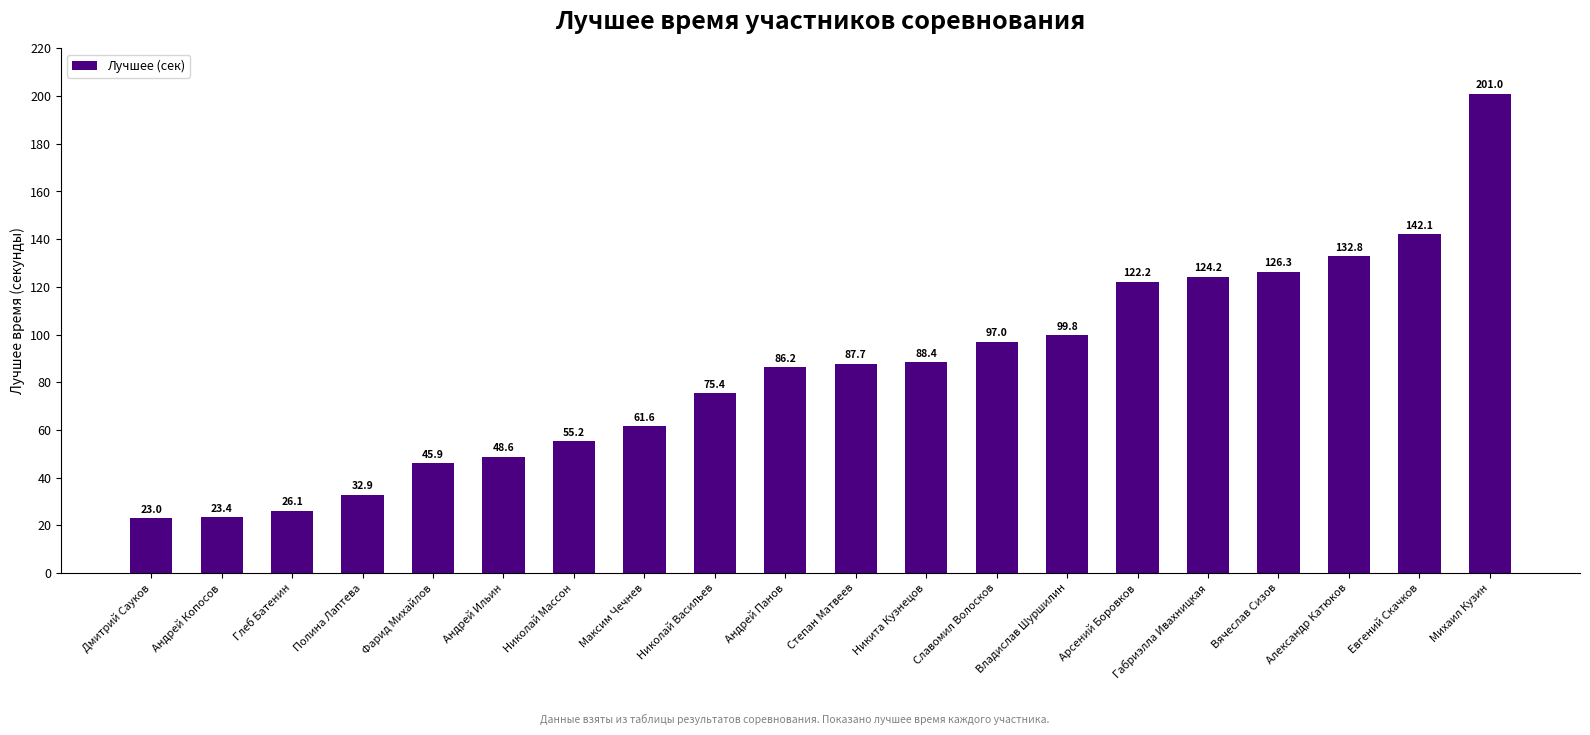

What is the label of the 19th bar from the right?

Андрей Копосов